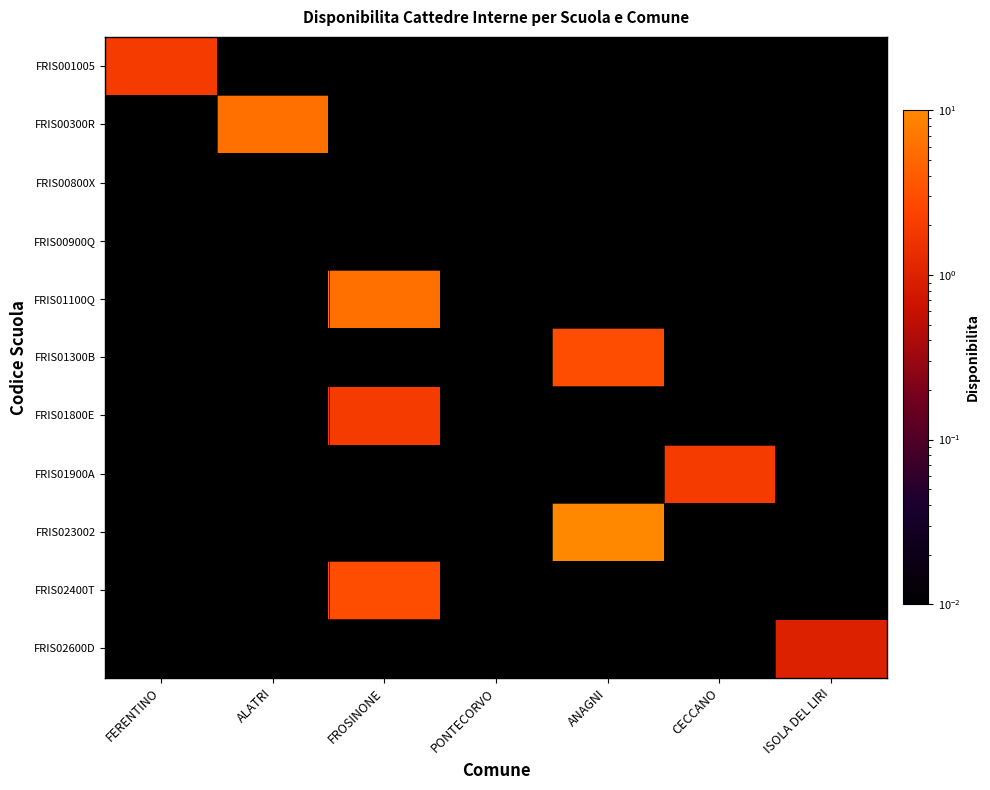

What is the maximum value shown in the chart?

10.0